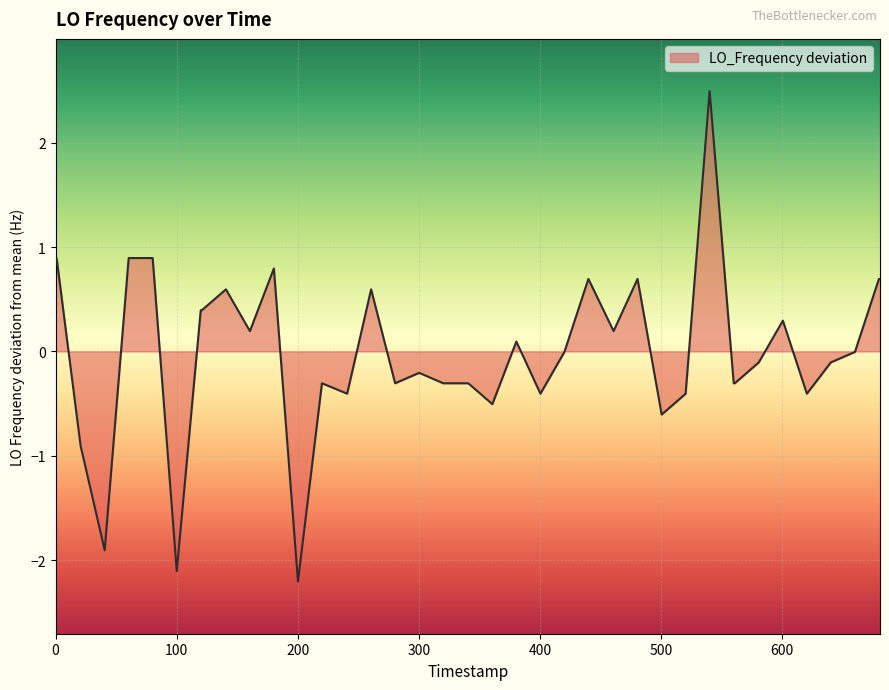

What is the smallest value displayed?

-2.2